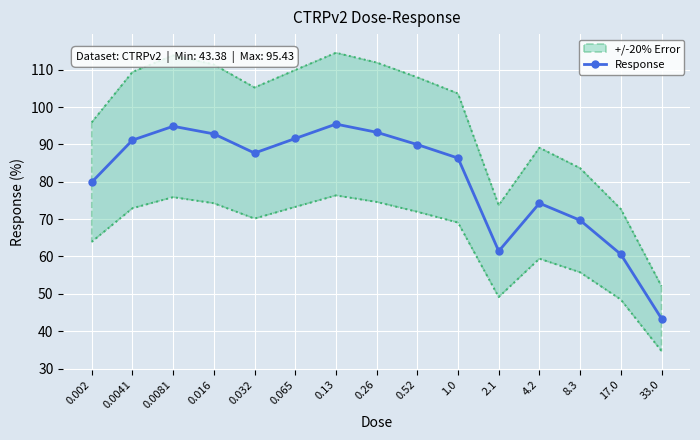

Where is the first local minimum for Response?

0.032